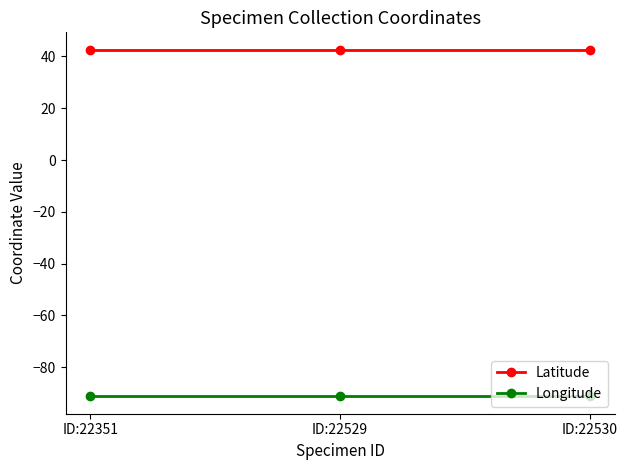

The value of Longitude at ID:22530 is -91.3. True or false?

True